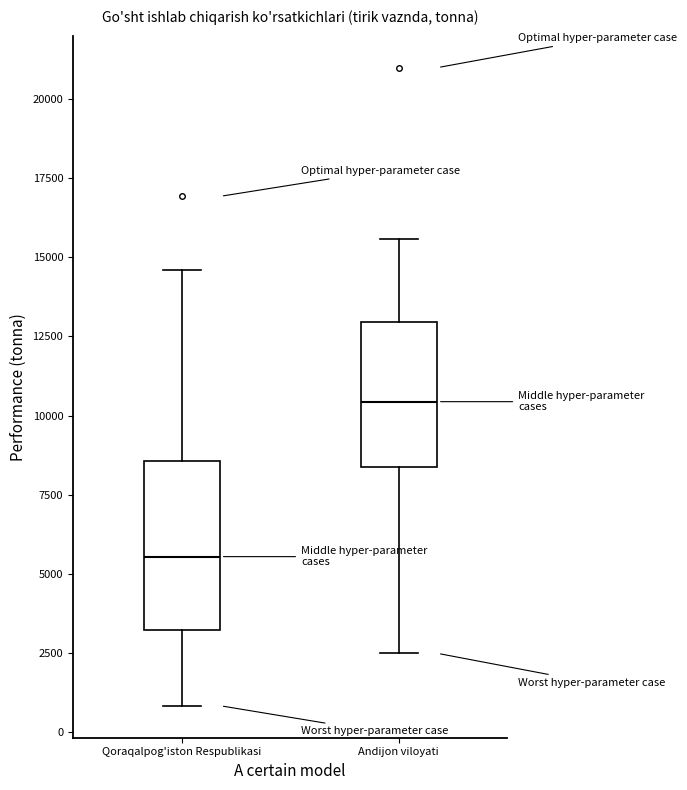

Comparing the boxes themselves (not the whiskers), which one is the tallest?

Qoraqalpog'iston Respublikasi